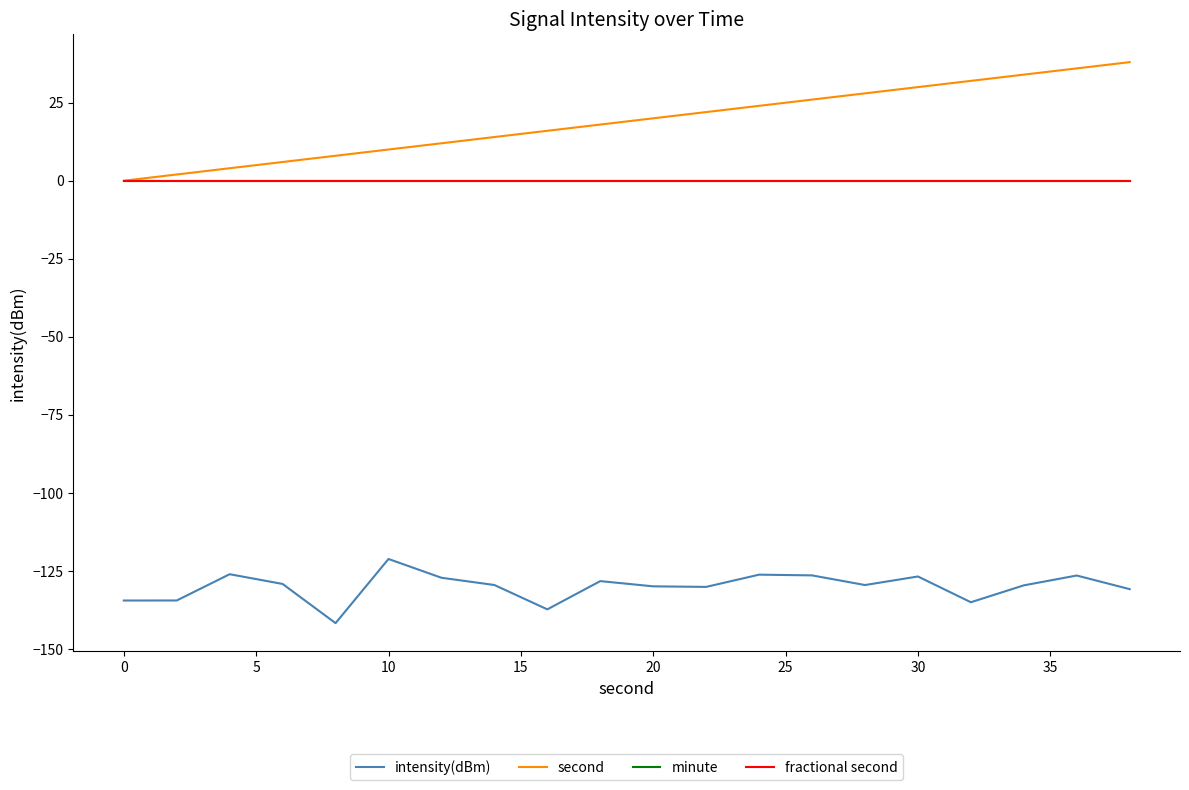

How many lines are shown in the chart?

4